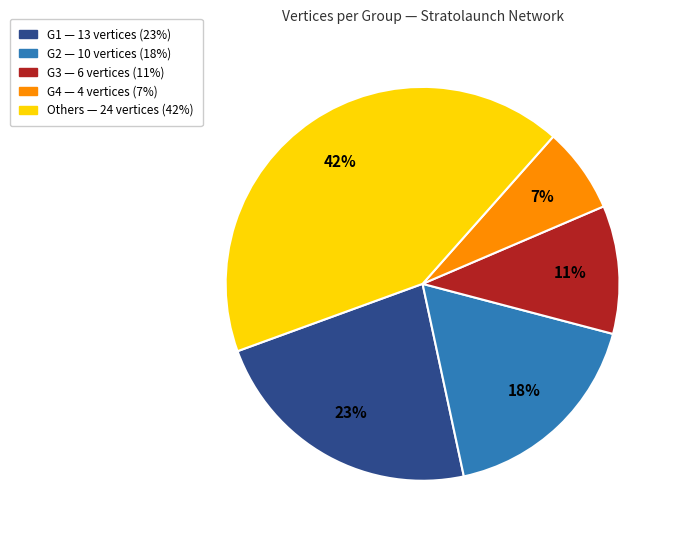

To the nearest percent, what is the average slice percentage?

20%